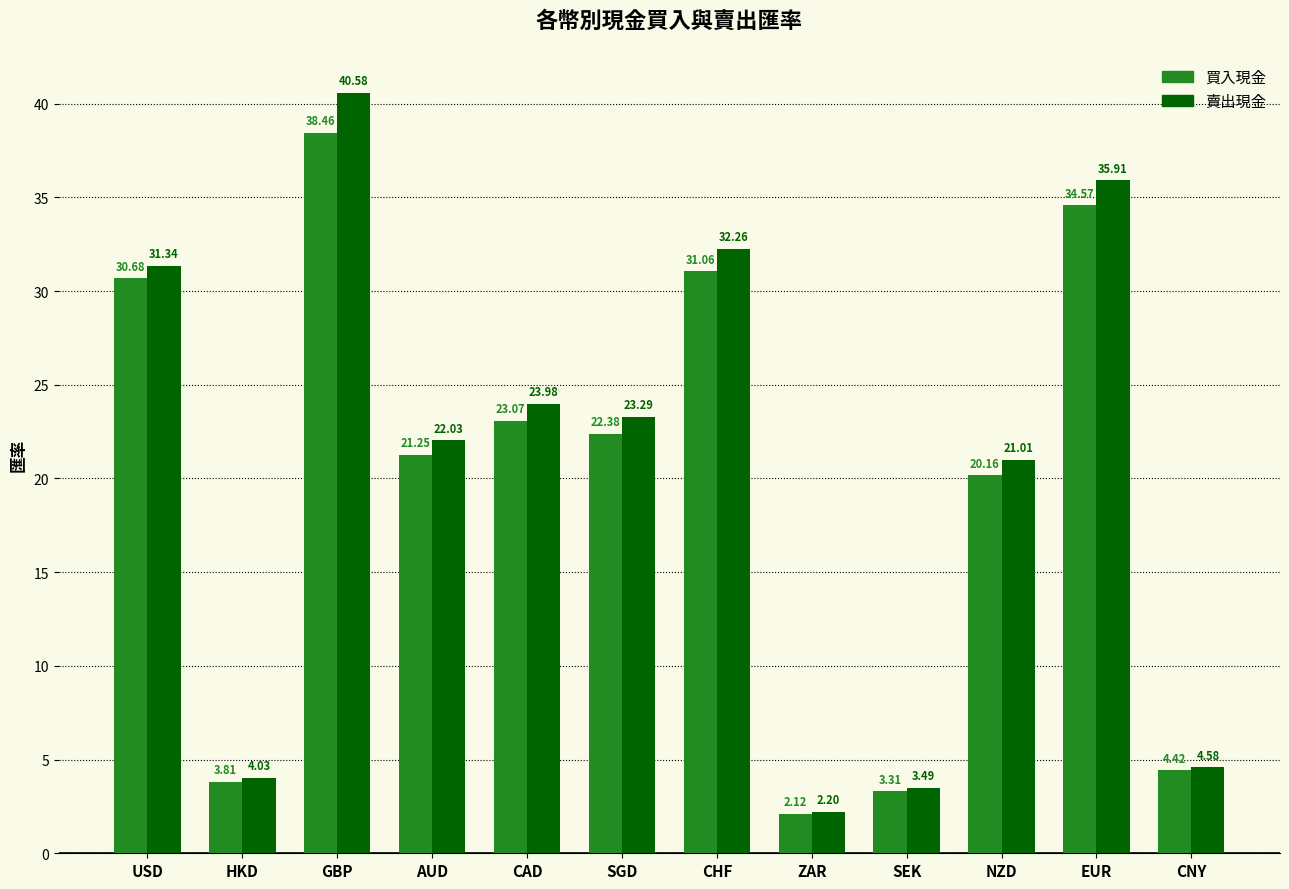

What is the sum of the 賣出現金 values at SGD and ZAR?

25.5